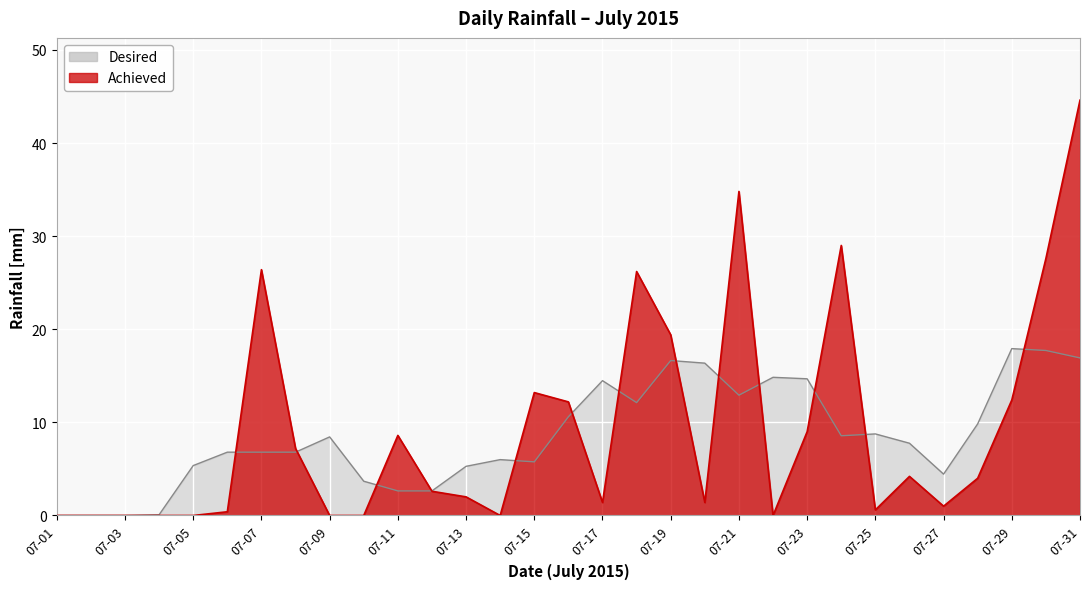

At which label does the data first exceed 2?

07-07